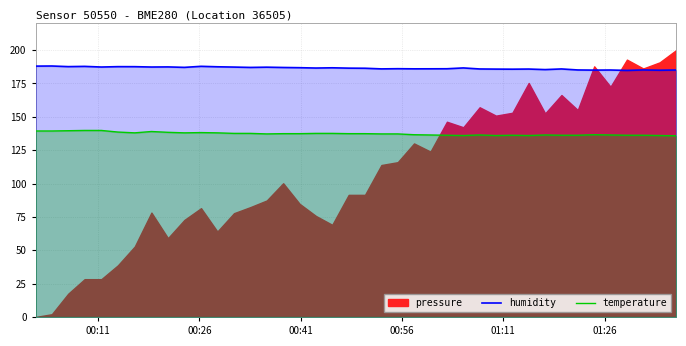

True or false: humidity and temperature intersect in this chart.

False